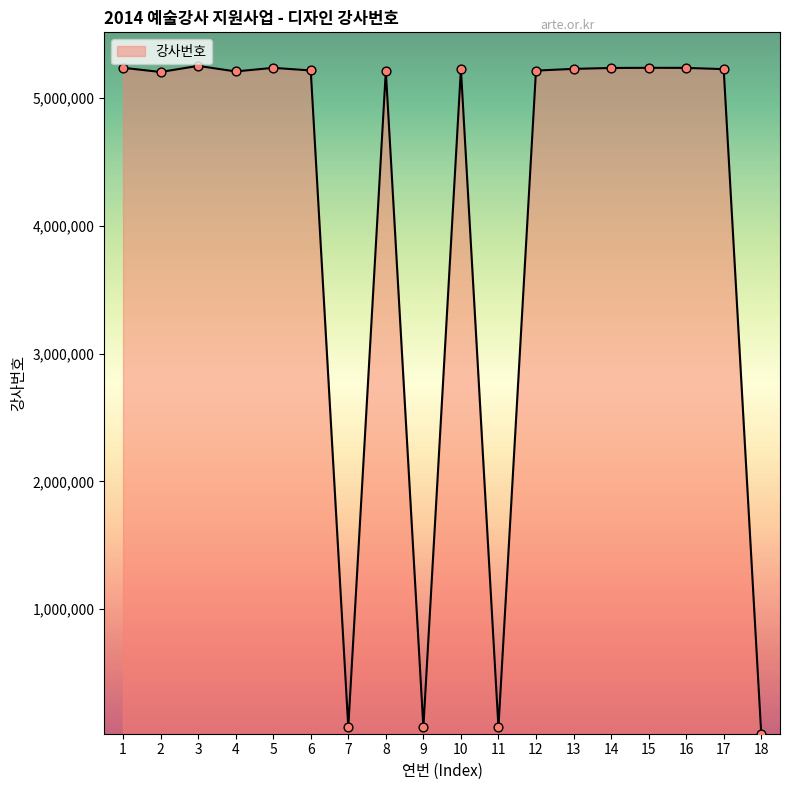

Approximately how many times larger is the value at 2 compared to 15?

1.0